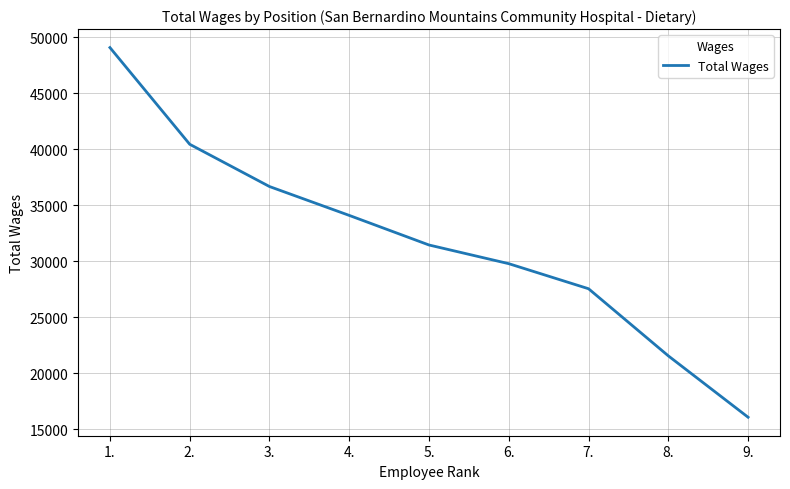

Is it true that the value at 4. is 60329?

False